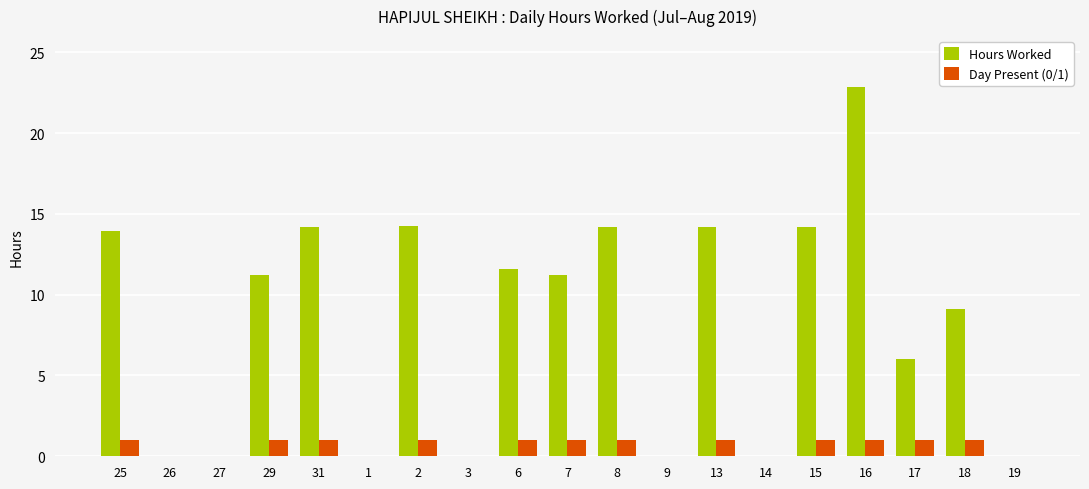

Which series changed the most between 3 and 18?

Hours Worked